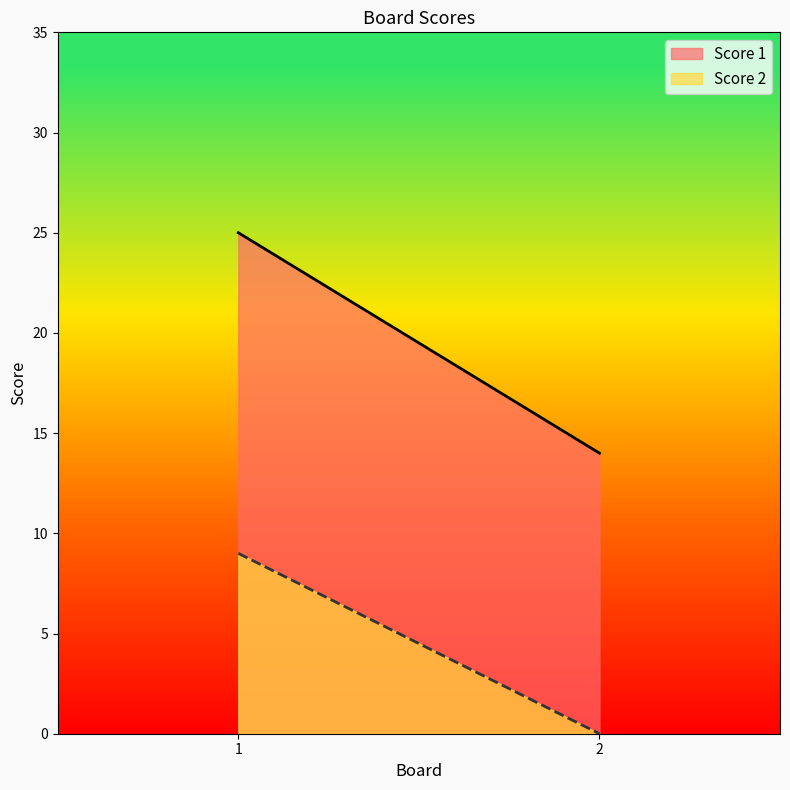

How many Score 2 values are between 0 and 9?

2